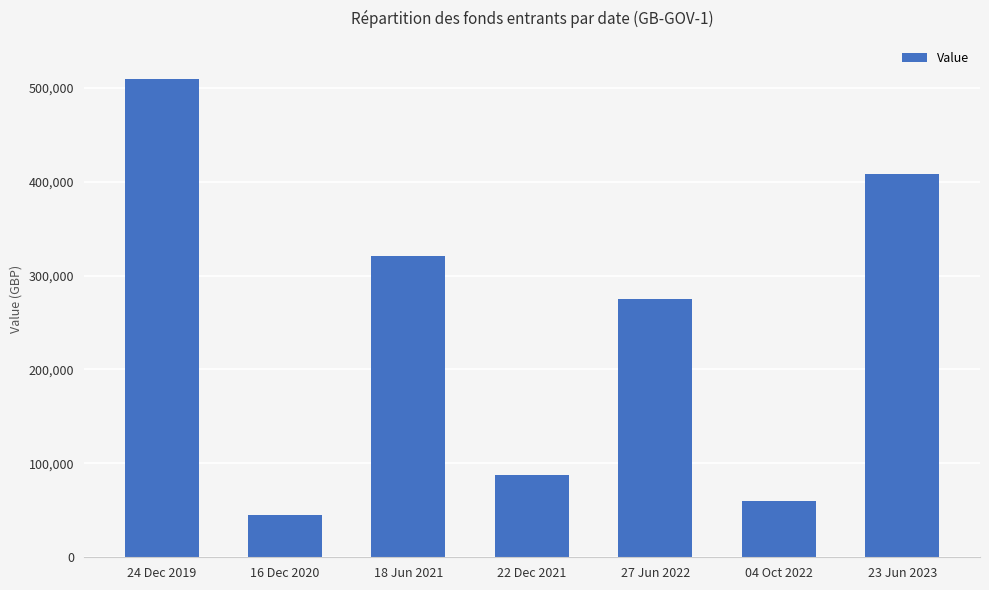

Reading left to right, transcribe all the data shown in this chart.

24 Dec 2019=508894	16 Dec 2020=44731	18 Jun 2021=320404	22 Dec 2021=87944	27 Jun 2022=275284	04 Oct 2022=60411	23 Jun 2023=408425